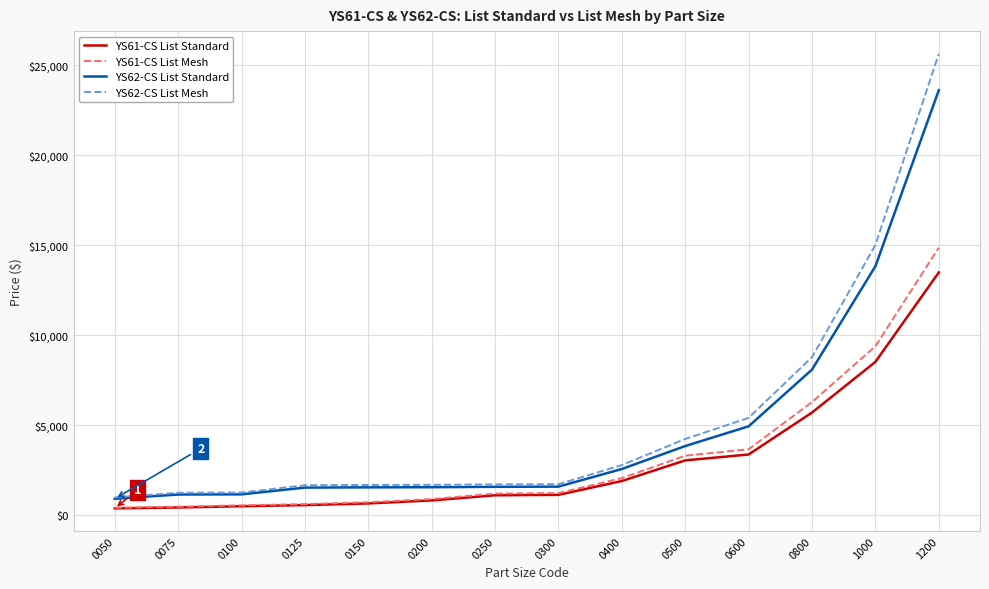

True or false: YS61-CS List Standard and YS62-CS List Mesh cross at least once.

False